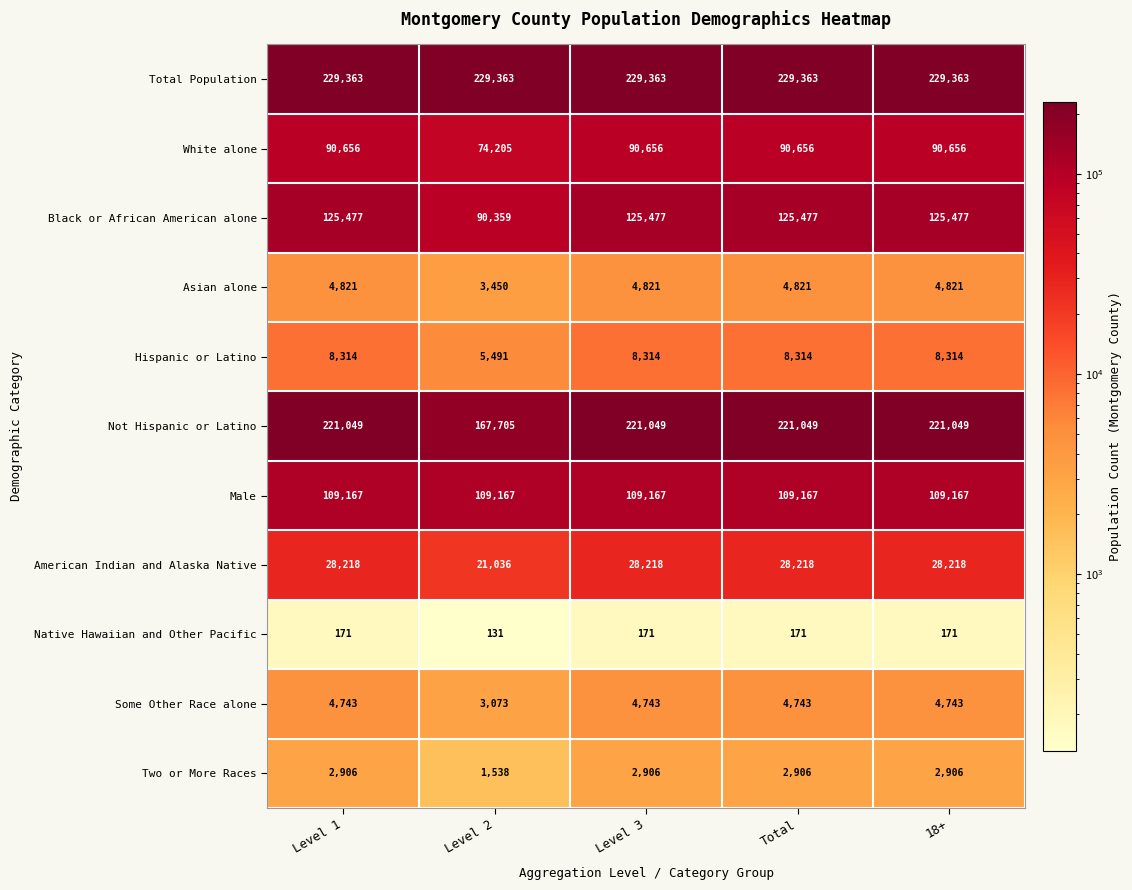

At how many categories does at least one series exceed 121445?

5